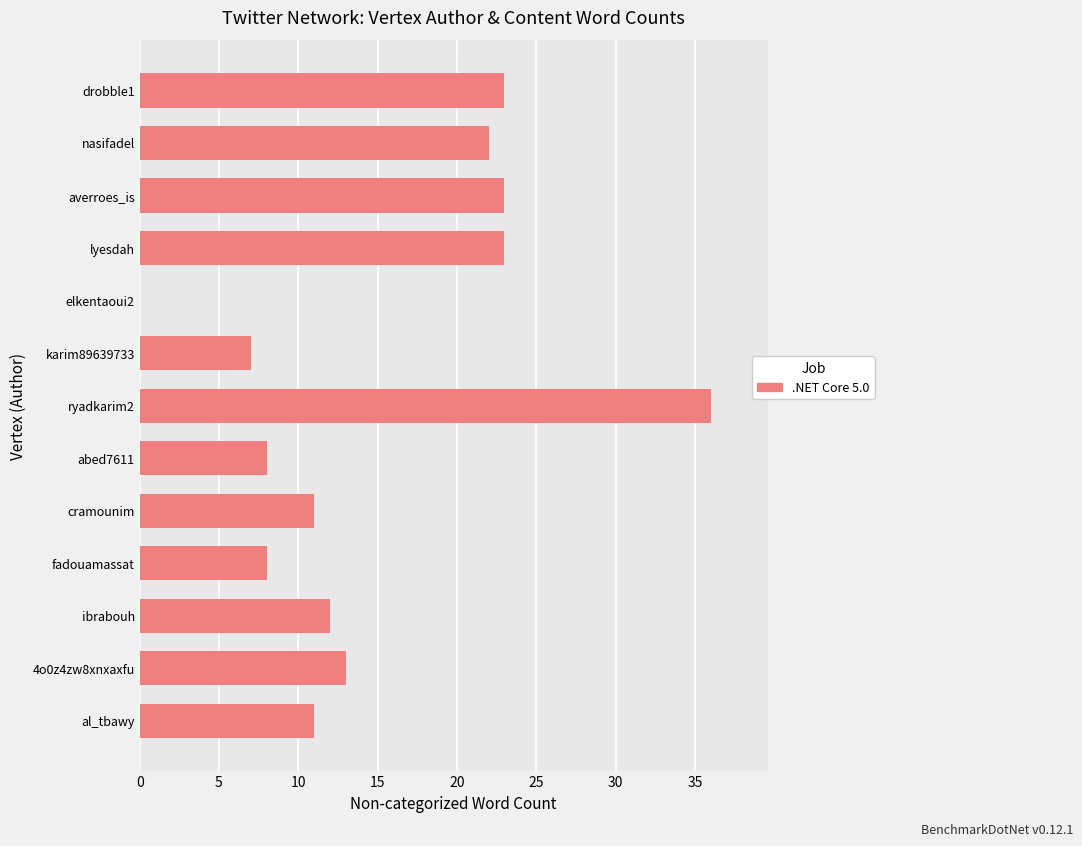

What is the maximum value shown in the chart?

36